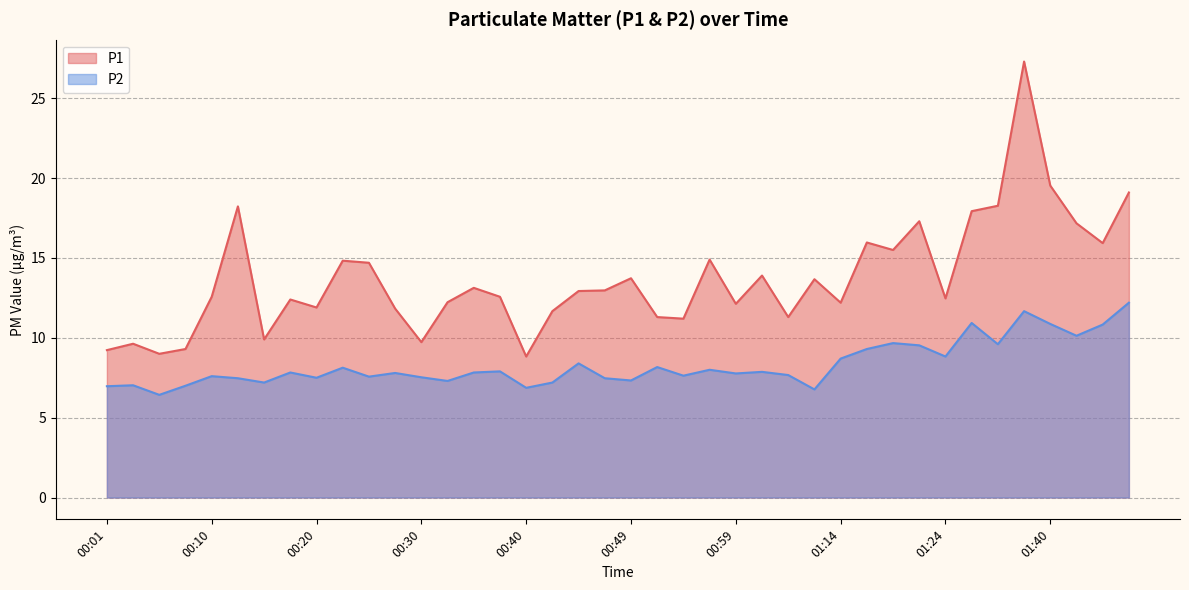

What are all the series names shown in the legend?

P1, P2